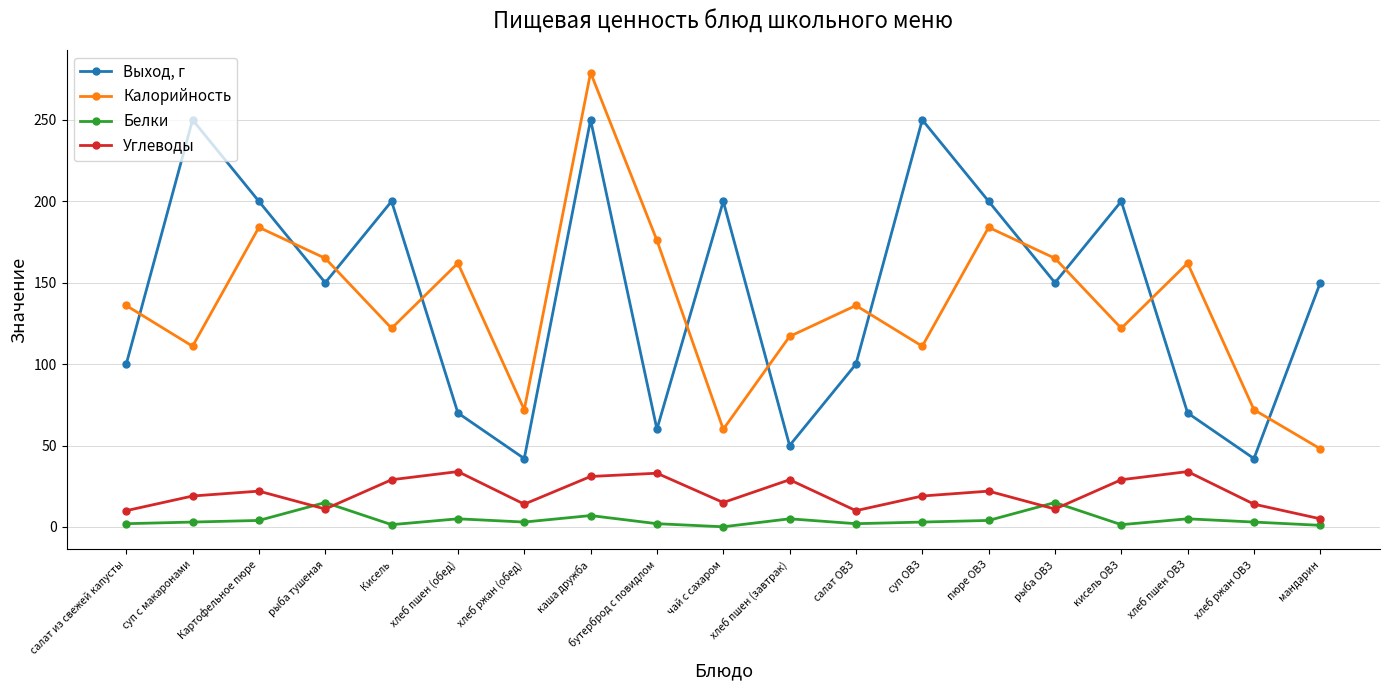

Is it true that Белки equals 5.0 at хлеб пшен (обед)?

True